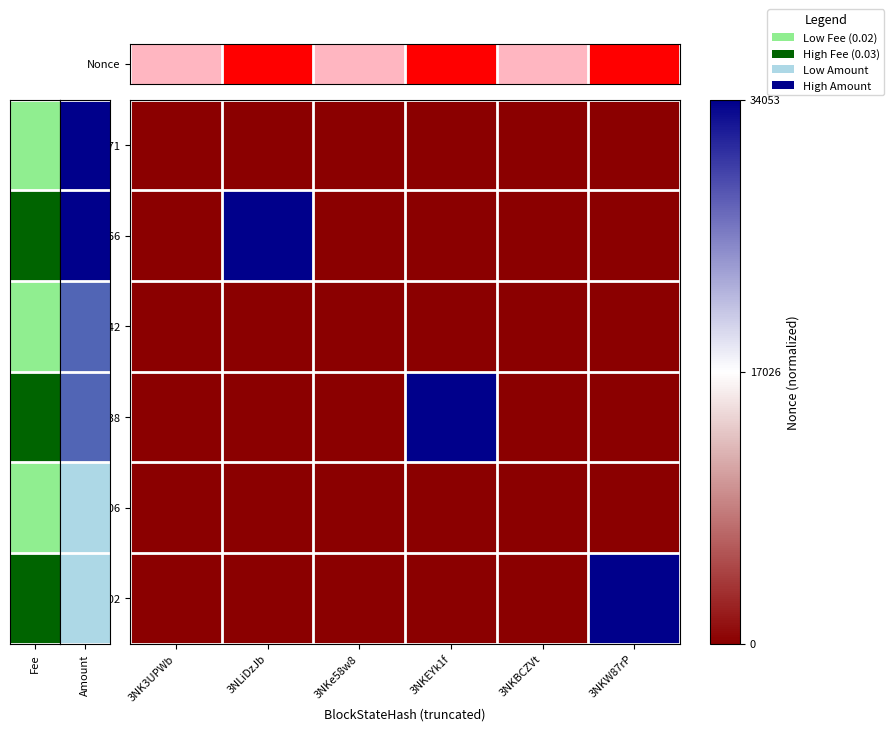

Which series changed the most between 3NLiDzJb and 3NKe58w8?

92266